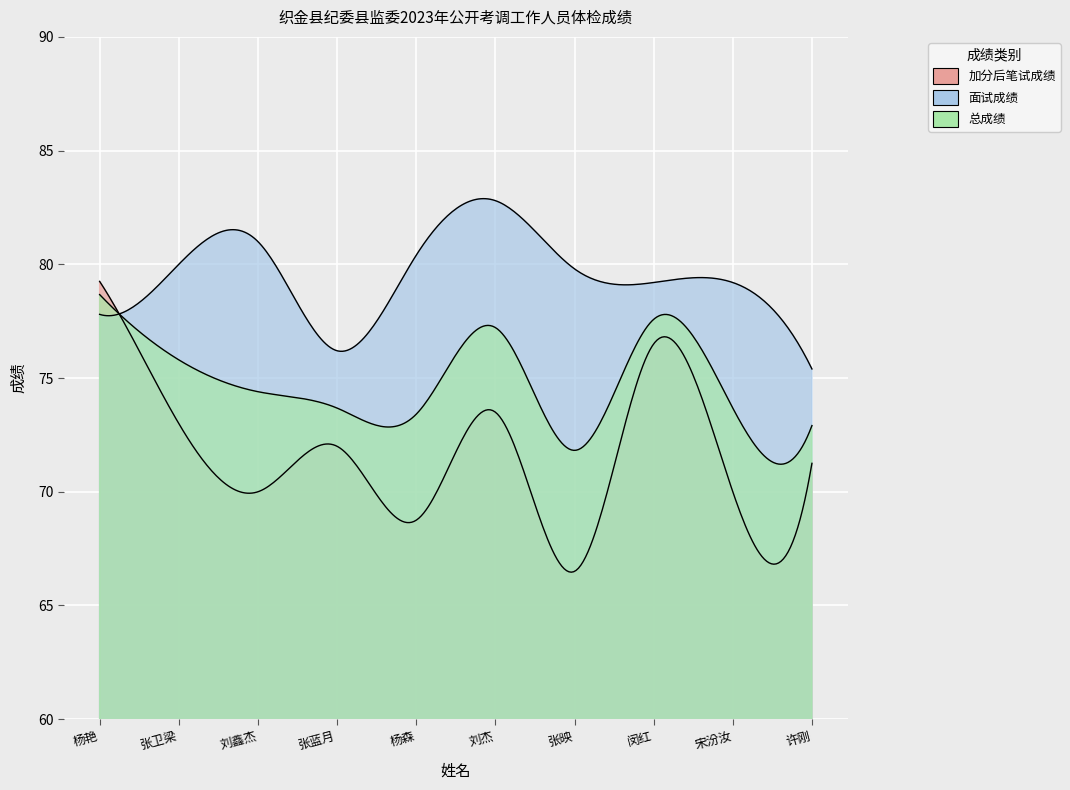

True or false: 加分后笔试成绩 and 面试成绩 cross at least once.

True